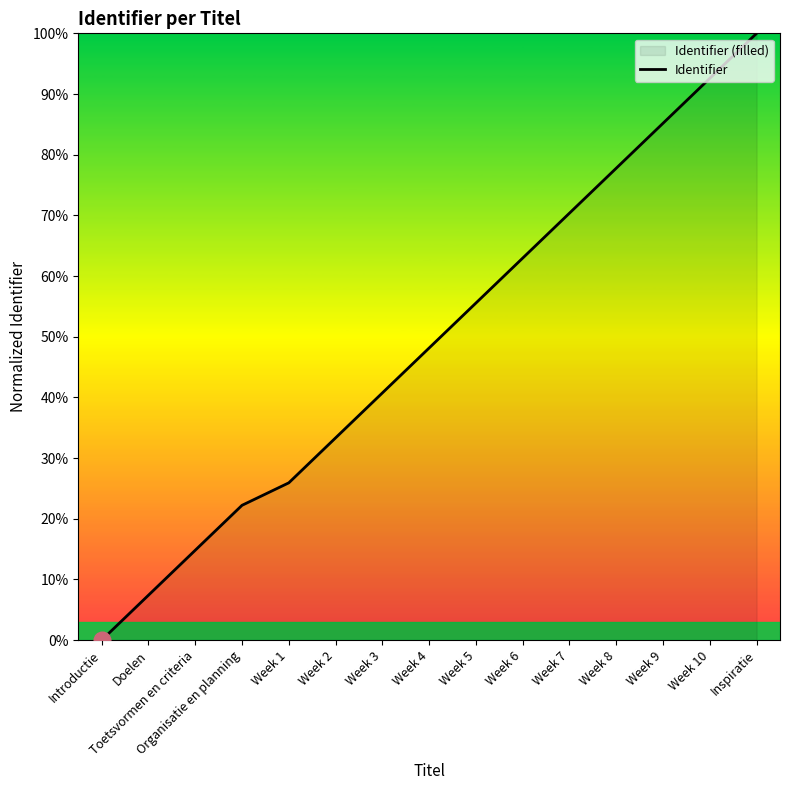

What is the difference between the maximum and minimum values?

100.0